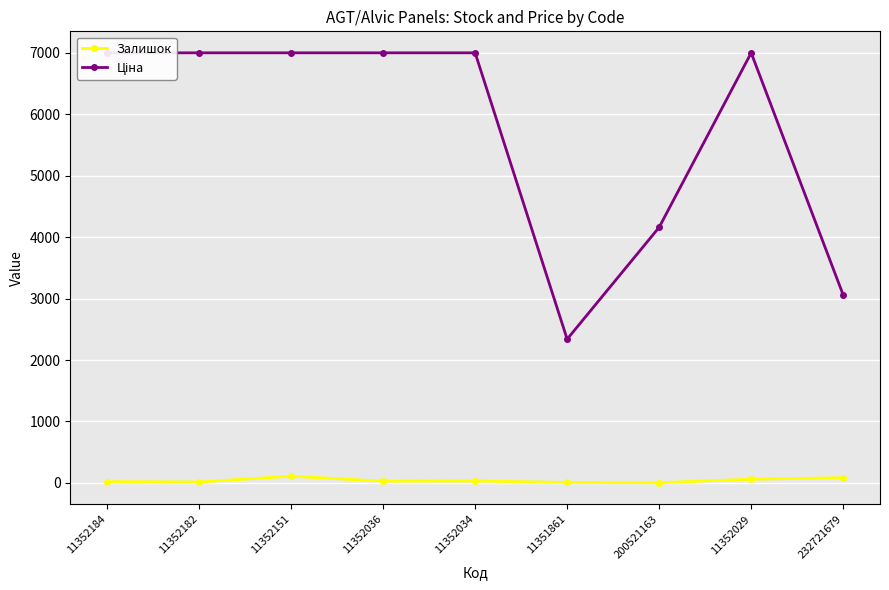

Rank the series by their maximum value, from lowest to highest.

Залишок, Ціна